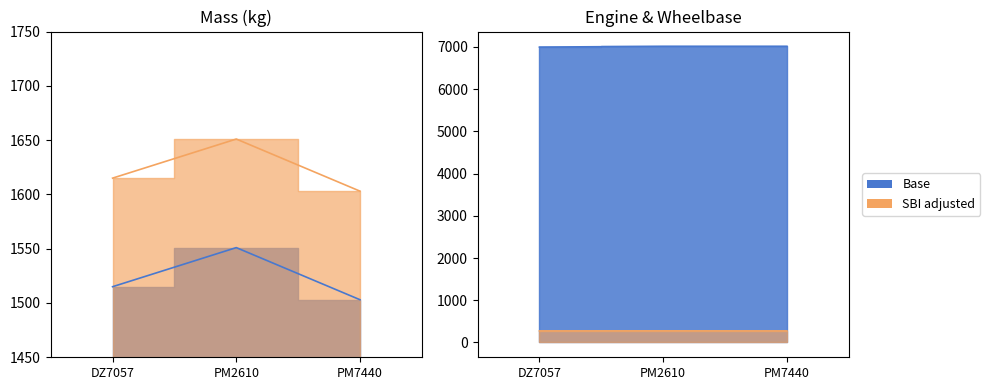

Reading left to right, what are all the values shown in this chart?

massa_ledig_voertuig: DZ7057=1515	PM2610=1551	PM7440=1503
massa_rijklaar: DZ7057=1615	PM2610=1651	PM7440=1603
cilinderinhoud: DZ7057=6997	PM2610=7014	PM7440=7014
wielbasis: DZ7057=274	PM2610=275	PM7440=274